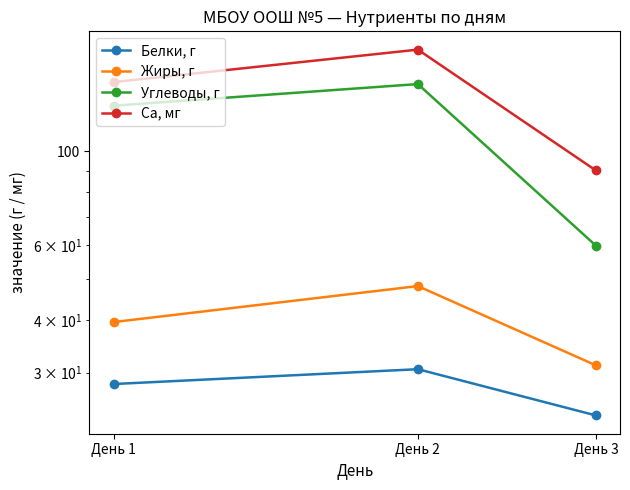

What is the spread (max minus min) of values at День 1?

117.7